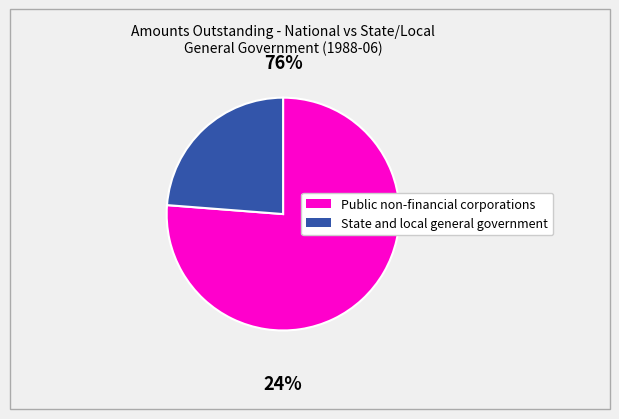

Count the number of slices in the pie.

2